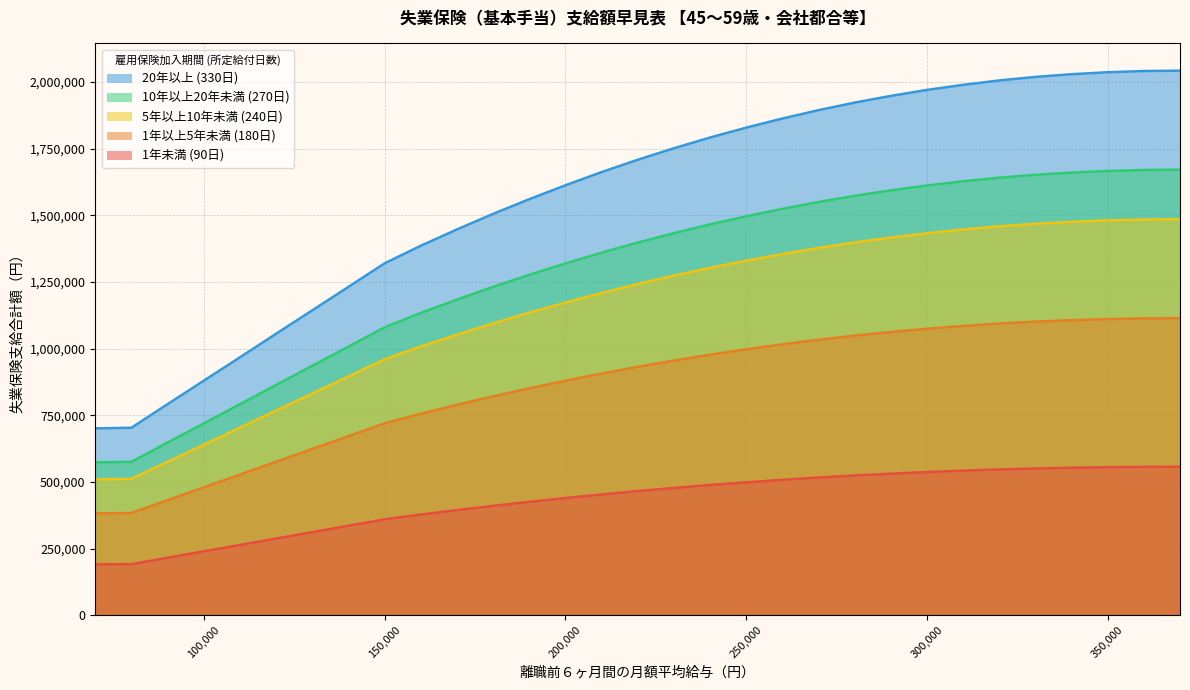

How many values in the 10年以上20年未満 (270日) series exceed 931860?

15